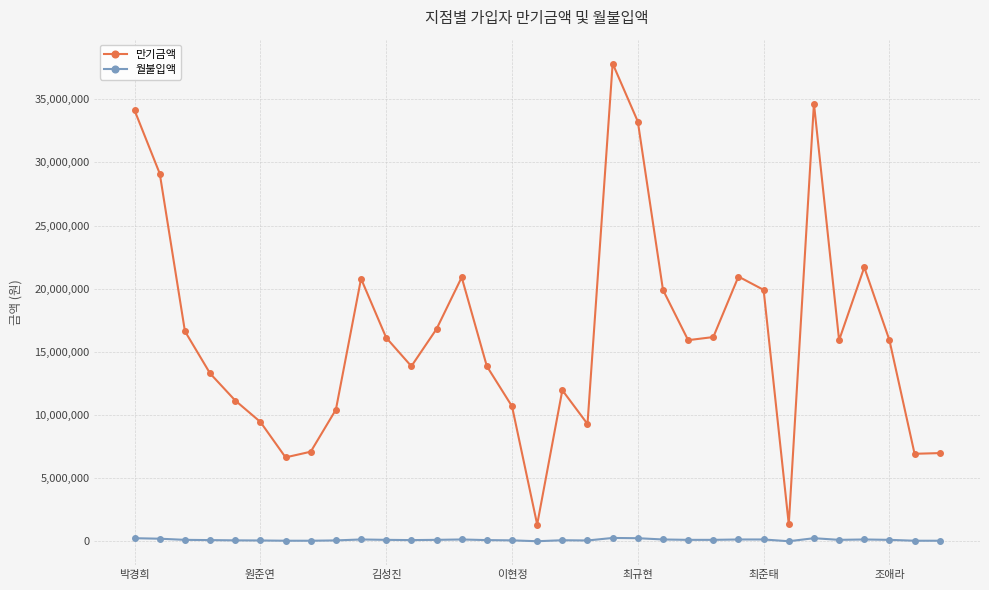

Which series has the widest spread of values?

만기금액